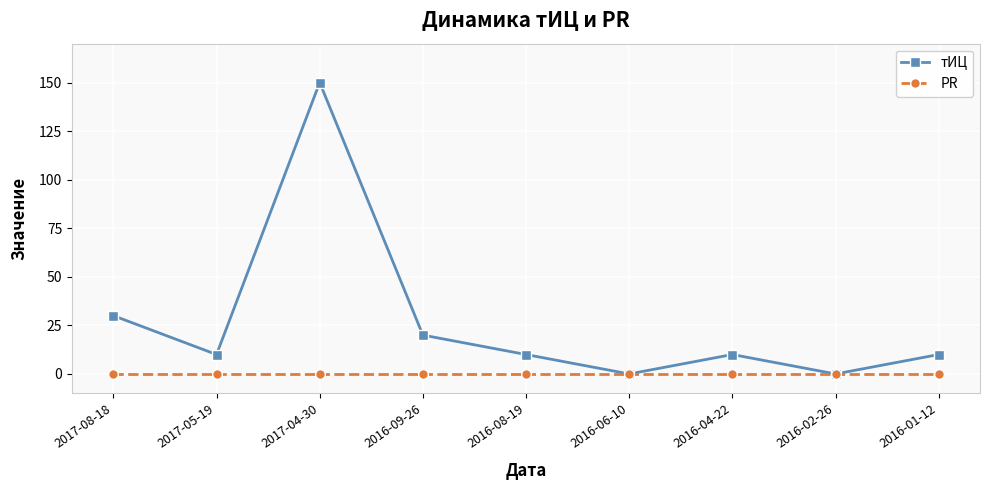

What are all the series names shown in the legend?

тИЦ, PR